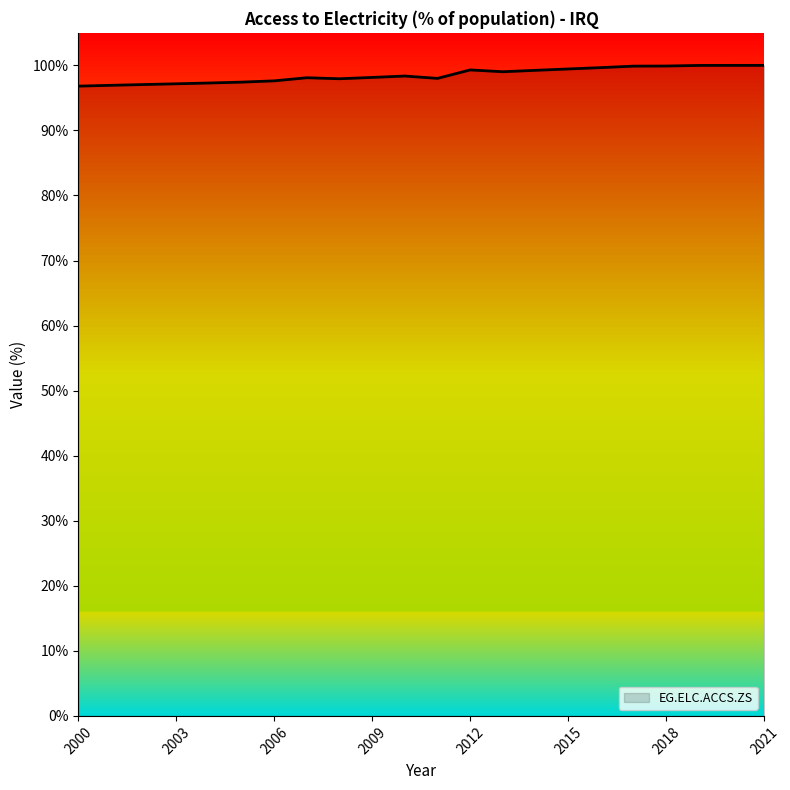

What is the average value?

98.5